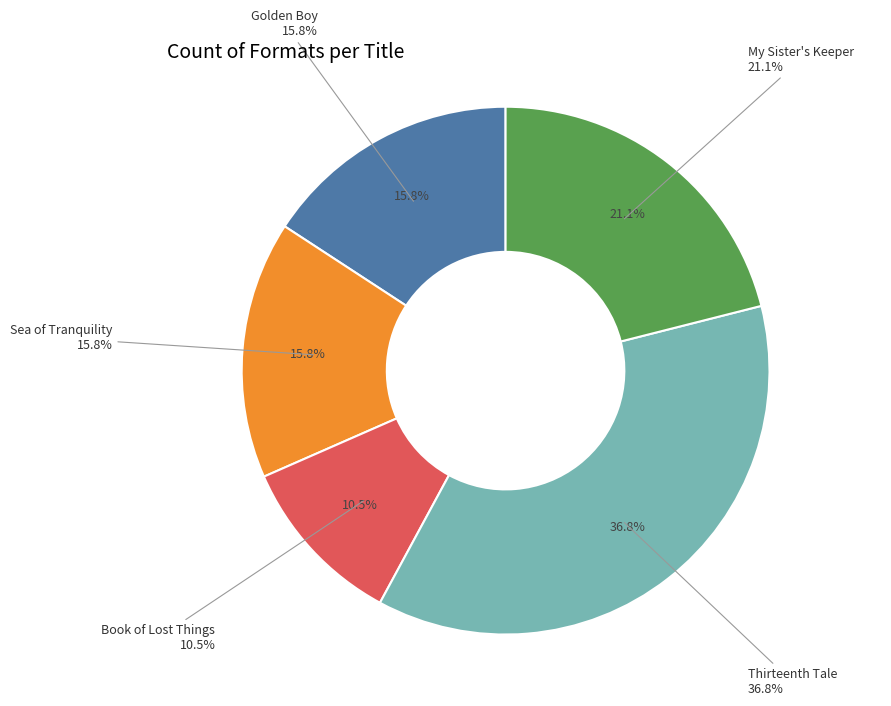

Which category has the biggest portion of the pie?

Thirteenth Tale